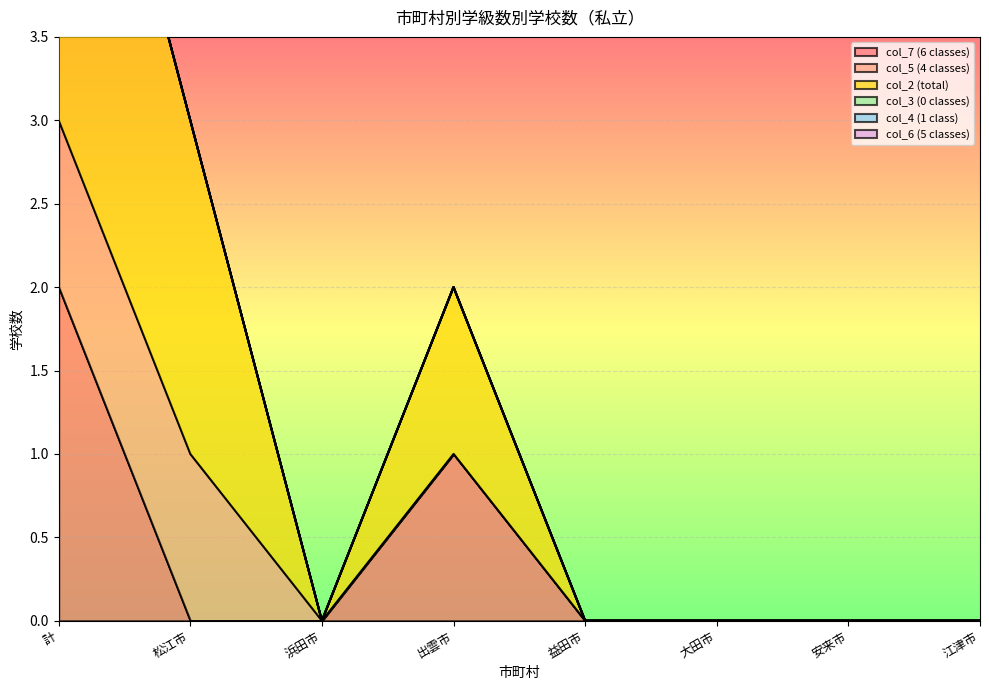

True or false: col_7 (6 classes) has a value of 0 at 益田市.

True